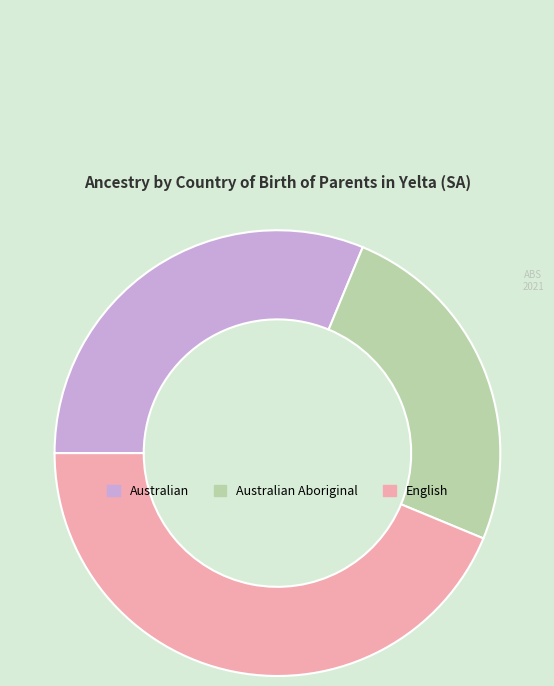

What is the largest slice in the pie chart?

English